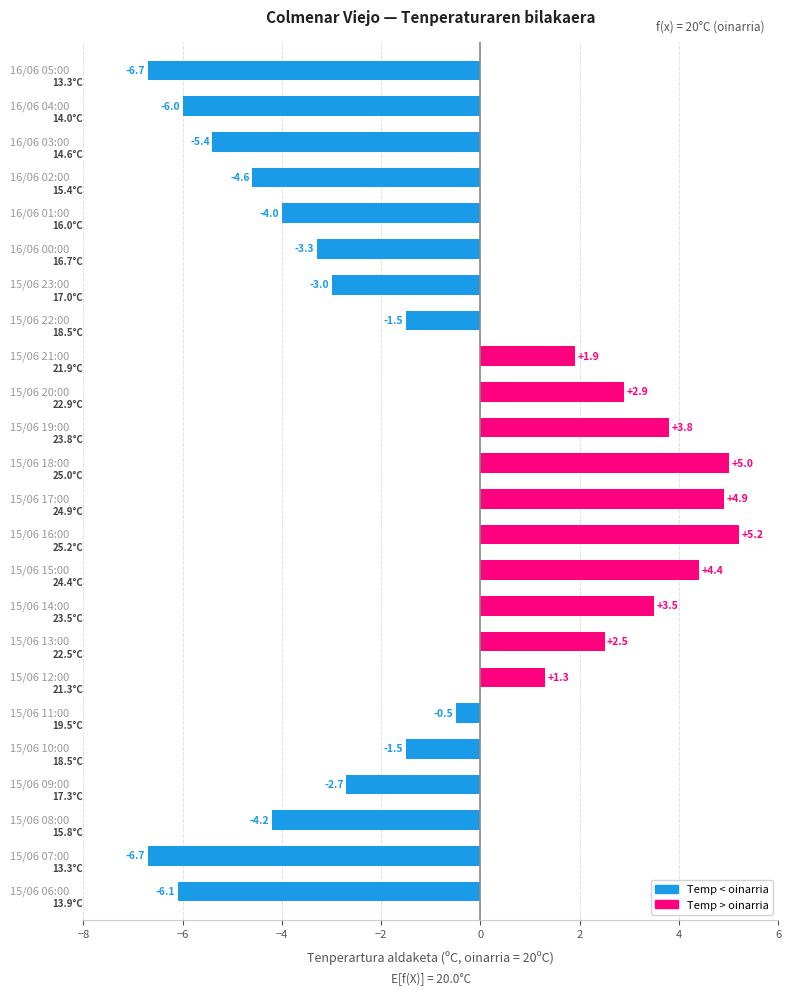

What is the value of the 13th bar from the top?

4.9